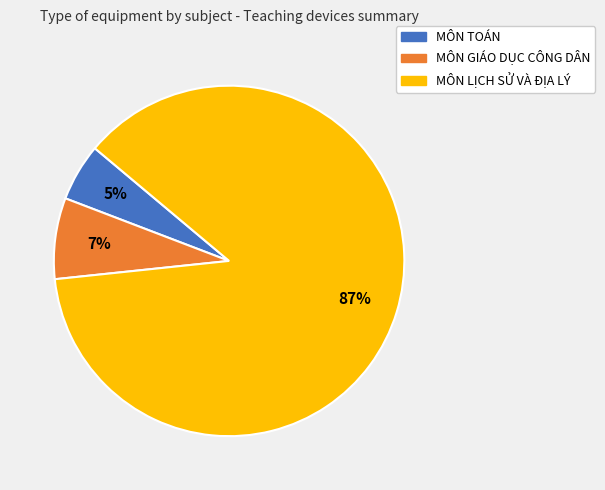

Combined, do MÔN GIÁO DỤC CÔNG DÂN and MÔN LỊCH SỬ VÀ ĐỊA LÝ account for over 50%?

Yes